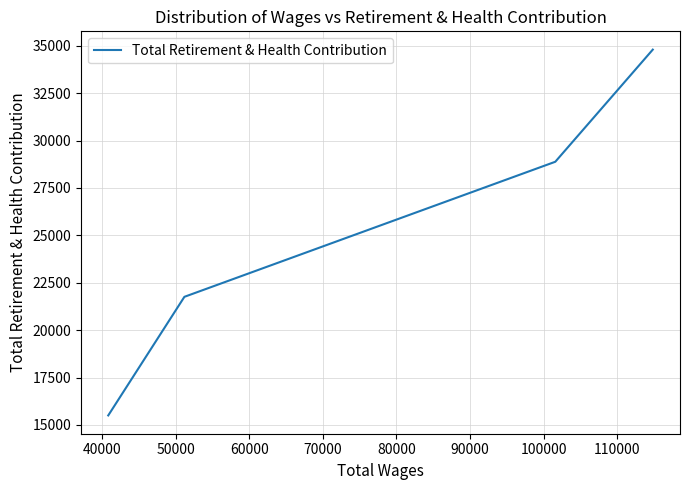

What is the minimum value shown in the chart?

15500